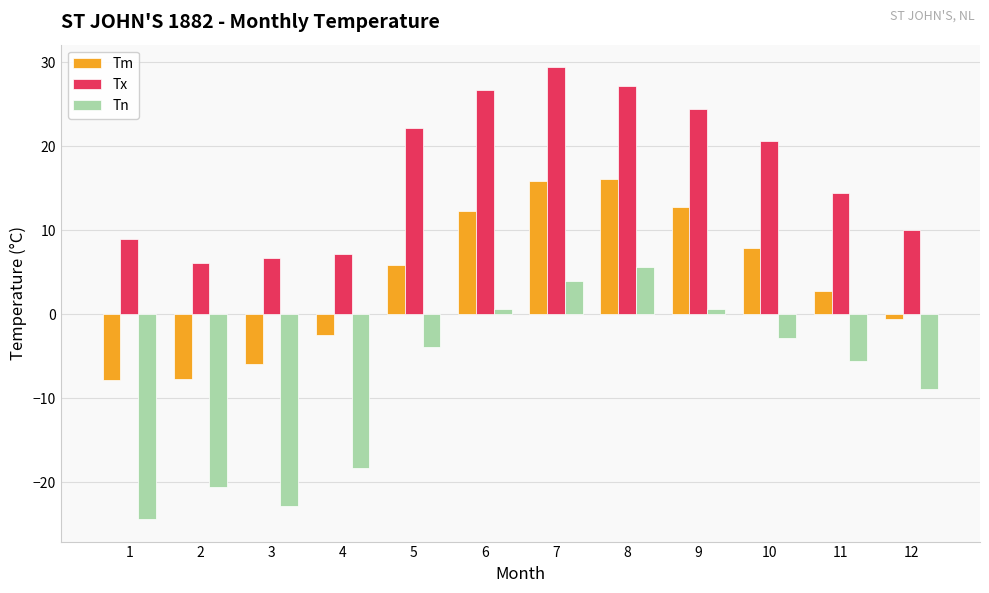

Is the value of Tm at 9 greater than the value of Tn at 1?

Yes